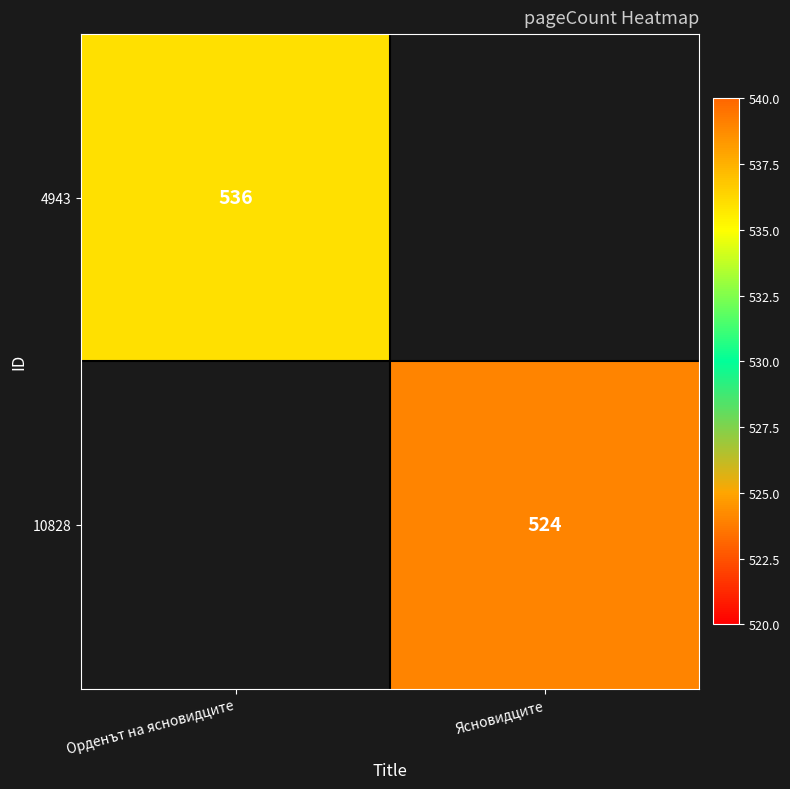

The value of 10828 at Ясновидците is 891. True or false?

False